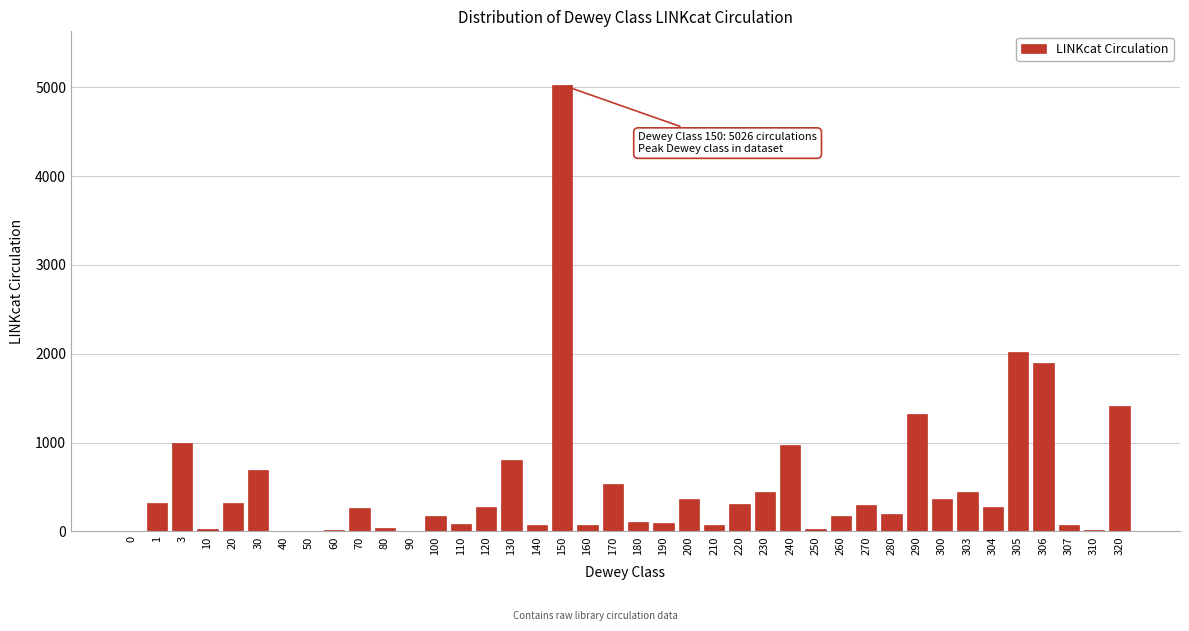

What is the sum of all values?

20567